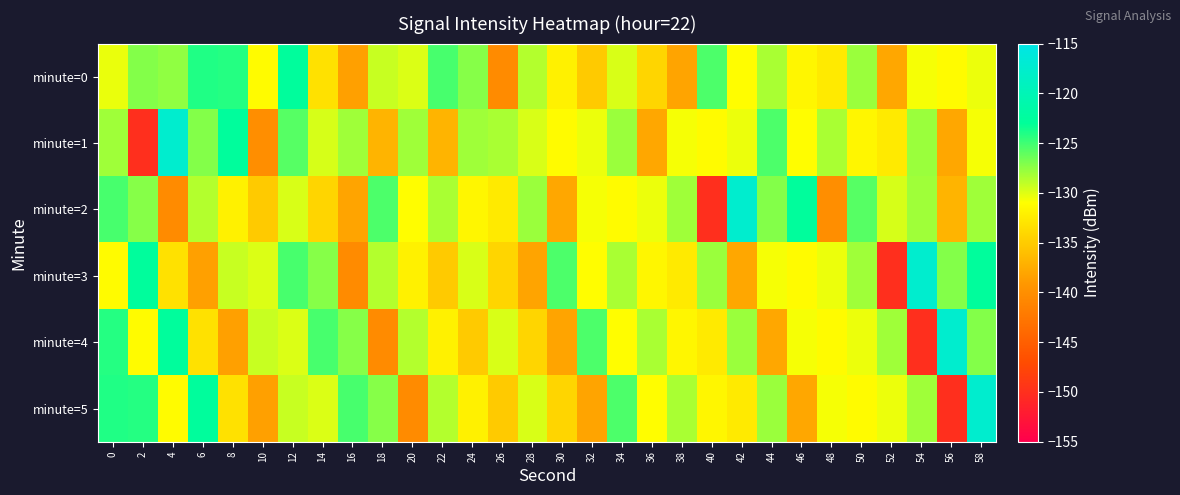

Reading right to left, list all the values displayed in this chart.

minute=0: 58=-130.4	56=-131.3	54=-130.8	52=-137.9	50=-127.8	48=-132.6	46=-131.6	44=-128.3	42=-131.1	40=-125.5	38=-138.1	36=-134.3	34=-129.8	32=-135.1	30=-132.1	28=-128.7	26=-140.5	24=-127.2	22=-125.3	20=-129.9	18=-129.2	16=-138.4	14=-133.3	12=-122.7	10=-131.3	8=-124.1	6=-124.0	4=-127.6	2=-127.2	0=-130.4
minute=1: 58=-130.8	56=-137.9	54=-127.8	52=-132.6	50=-131.6	48=-128.3	46=-131.1	44=-125.5	42=-130.4	40=-131.3	38=-130.8	36=-137.9	34=-127.8	32=-130.4	30=-131.3	28=-129.8	26=-128.3	24=-128.0	22=-136.8	20=-128.0	18=-136.8	16=-128.0	14=-129.7	12=-125.8	10=-140.1	8=-122.6	6=-127.2	4=-117.5	2=-150.0	0=-128.0
minute=2: 58=-128.0	56=-136.8	54=-128.0	52=-129.7	50=-125.8	48=-140.1	46=-122.6	44=-127.2	42=-117.5	40=-150.0	38=-128.0	36=-130.4	34=-131.3	32=-130.8	30=-137.9	28=-127.8	26=-132.6	24=-131.6	22=-128.3	20=-131.1	18=-125.5	16=-138.1	14=-134.3	12=-129.8	10=-135.1	8=-132.1	6=-128.7	4=-140.5	2=-127.2	0=-125.3
minute=3: 58=-122.6	56=-127.2	54=-117.5	52=-150.0	50=-128.0	48=-130.4	46=-131.3	44=-130.8	42=-137.9	40=-127.8	38=-132.6	36=-131.6	34=-128.3	32=-131.1	30=-125.5	28=-138.1	26=-134.3	24=-129.8	22=-135.1	20=-132.1	18=-128.7	16=-140.5	14=-127.2	12=-125.3	10=-129.9	8=-129.2	6=-138.4	4=-133.3	2=-122.7	0=-131.3
minute=4: 58=-127.2	56=-117.5	54=-150.0	52=-128.0	50=-130.4	48=-131.3	46=-130.8	44=-137.9	42=-127.8	40=-132.6	38=-131.6	36=-128.3	34=-131.1	32=-125.5	30=-138.1	28=-134.3	26=-129.8	24=-135.1	22=-132.1	20=-128.7	18=-140.5	16=-127.2	14=-125.3	12=-129.9	10=-129.2	8=-138.4	6=-133.3	4=-122.7	2=-131.3	0=-124.1
minute=5: 58=-117.5	56=-150.0	54=-128.0	52=-130.4	50=-131.3	48=-130.8	46=-137.9	44=-127.8	42=-132.6	40=-131.6	38=-128.3	36=-131.1	34=-125.5	32=-138.1	30=-134.3	28=-129.8	26=-135.1	24=-132.1	22=-128.7	20=-140.5	18=-127.2	16=-125.3	14=-129.9	12=-129.2	10=-138.4	8=-133.3	6=-122.7	4=-131.3	2=-124.1	0=-124.0